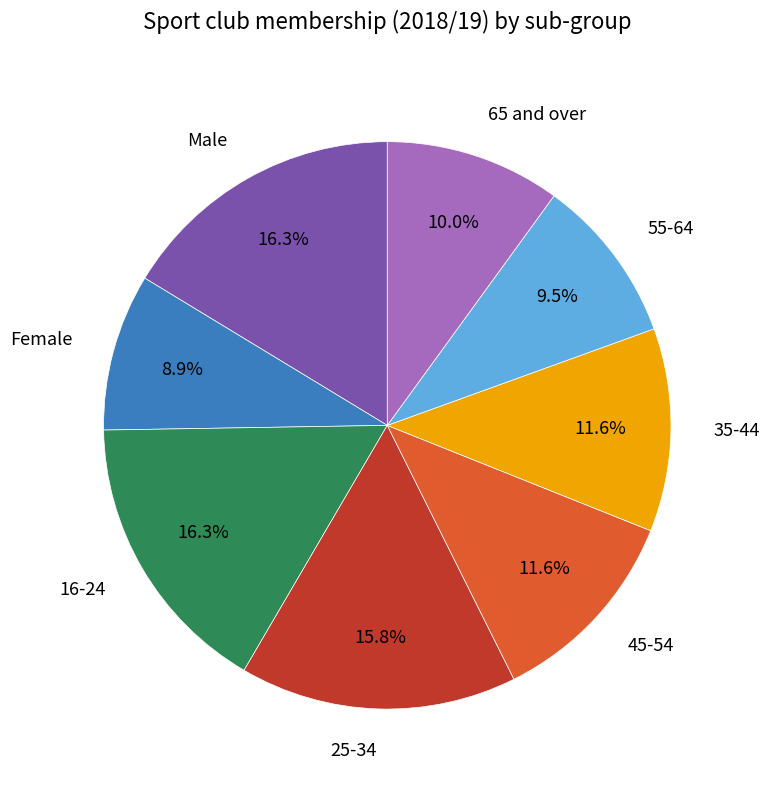

Combined, do 25-34 and Female account for over 50%?

No